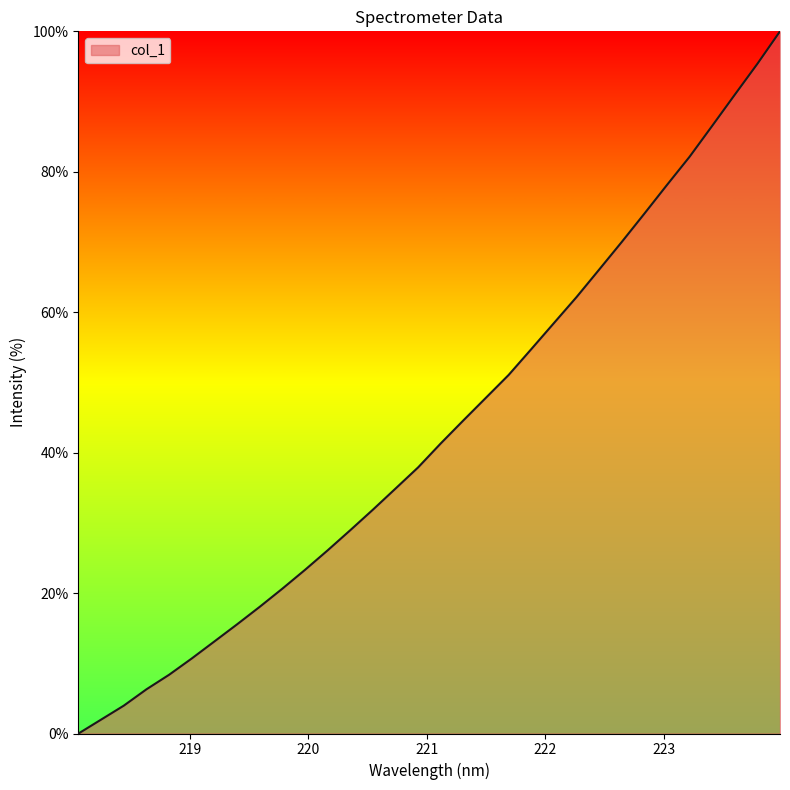

What is the difference between the maximum and minimum values?

100.0